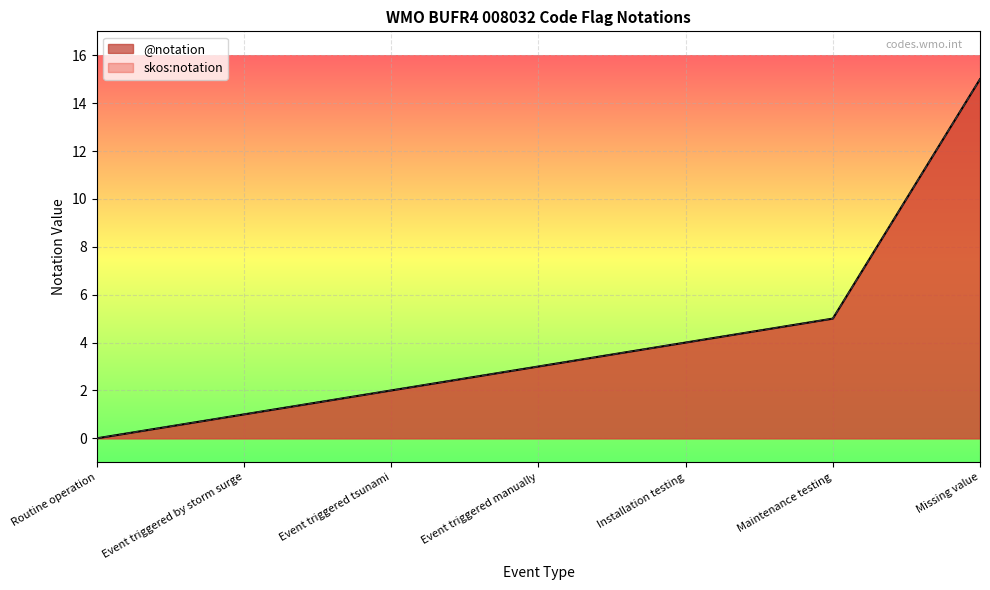

True or false: @notation and skos:notation intersect in this chart.

False